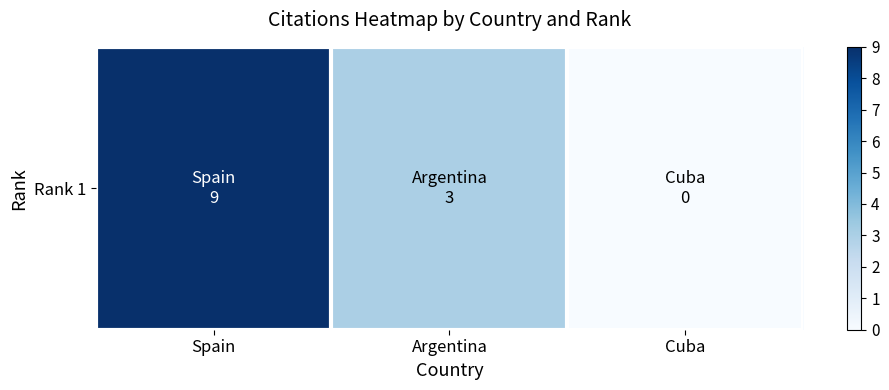

What is the change in value from Spain to Cuba?

-9